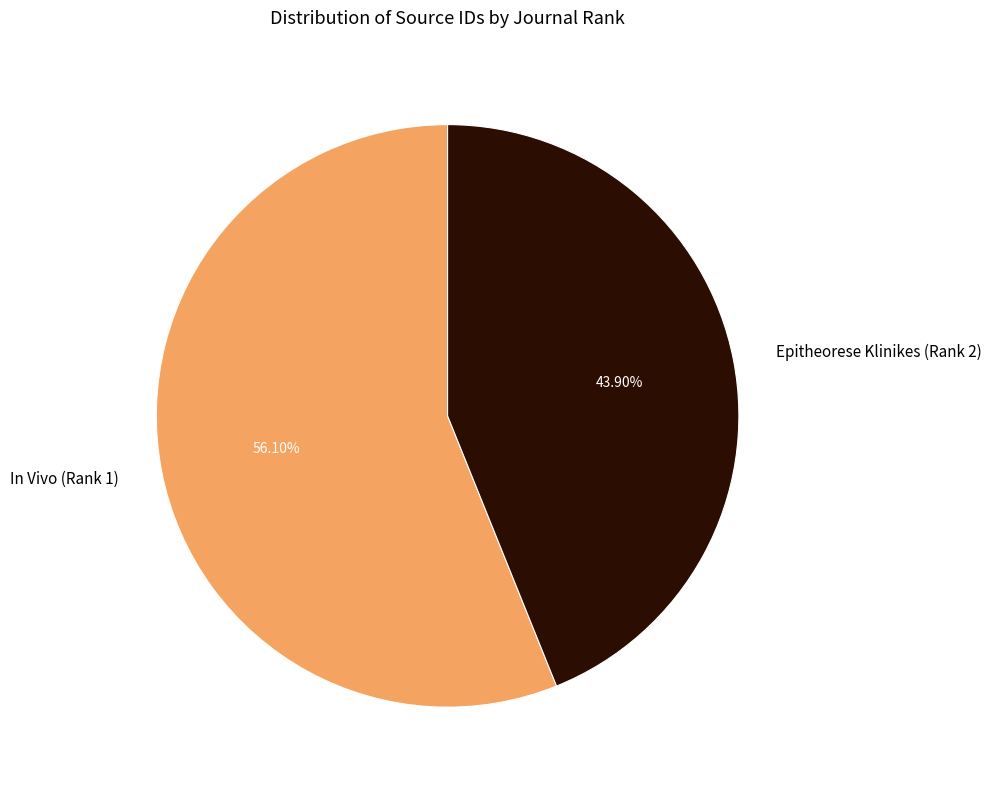

Count the number of slices in the pie.

2